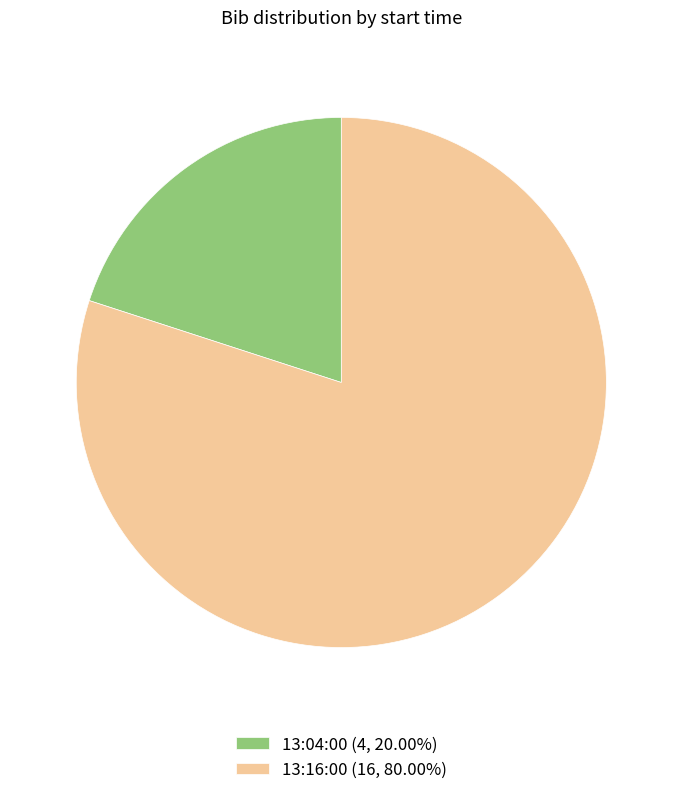

Does any single category account for the majority?

Yes